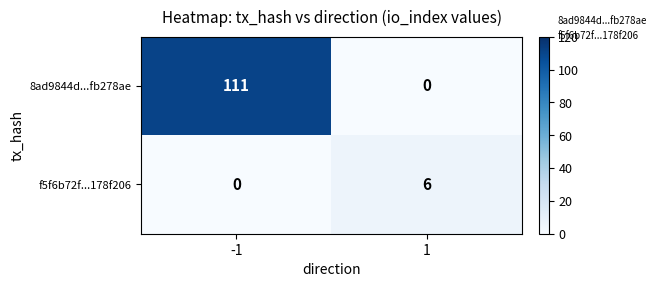

What is the sum of the 8ad9844d...fb278ae values at 1 and -1?

111